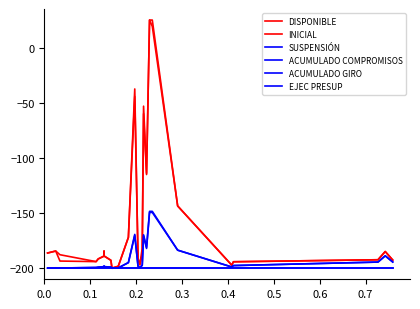

What is the average value of the ACUMULADO GIRO series?

-188.2